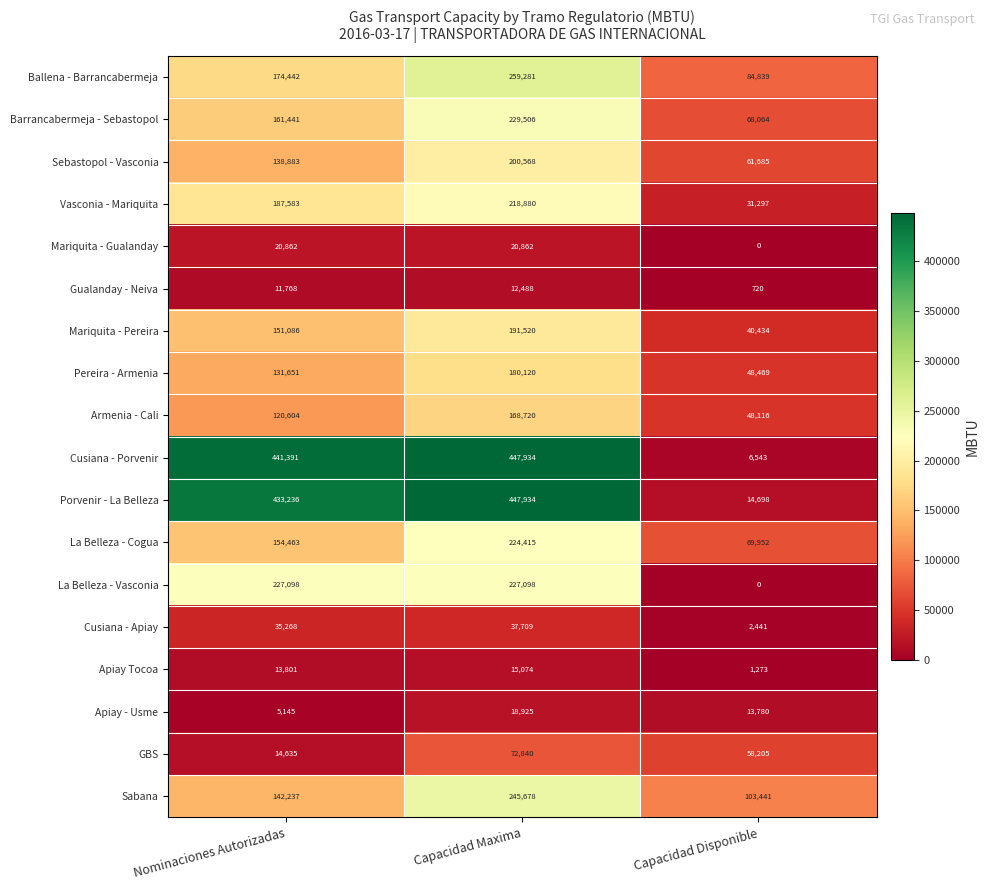

At Nominaciones Autorizadas, list the series in order from largest to smallest.

Cusiana - Porvenir, Porvenir - La Belleza, La Belleza - Vasconia, Vasconia - Mariquita, Ballena - Barrancabermeja, Barrancabermeja - Sebastopol, La Belleza - Cogua, Mariquita - Pereira, Sabana, Sebastopol - Vasconia, Pereira - Armenia, Armenia - Cali, Cusiana - Apiay, Mariquita - Gualanday, GBS, Apiay Tocoa, Gualanday - Neiva, Apiay - Usme